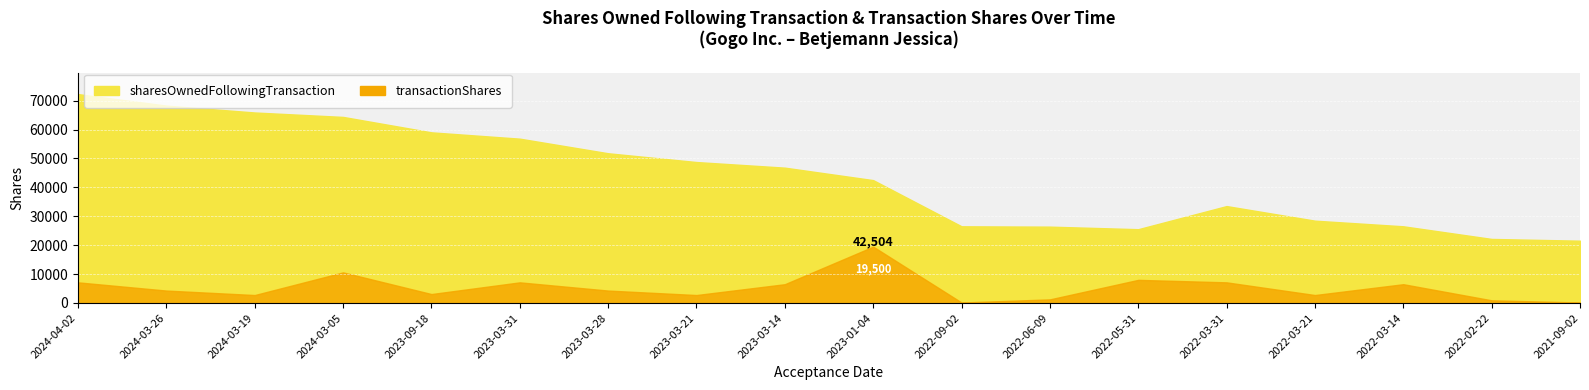

What is the value of the sharesOwnedFollowingTransaction point at the 15th from the left?

28480